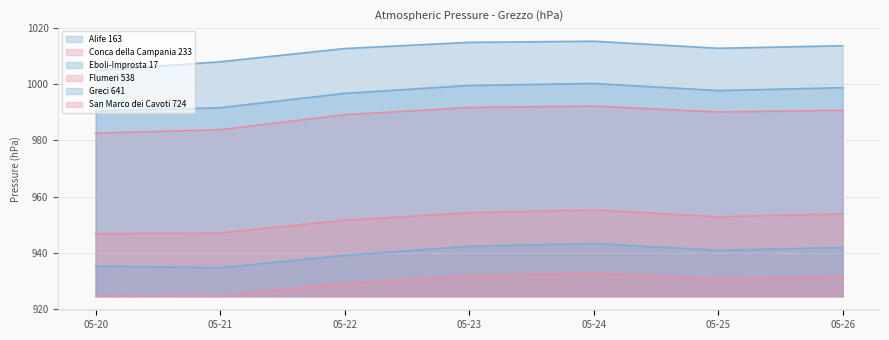

Count the number of categories in the chart.

7